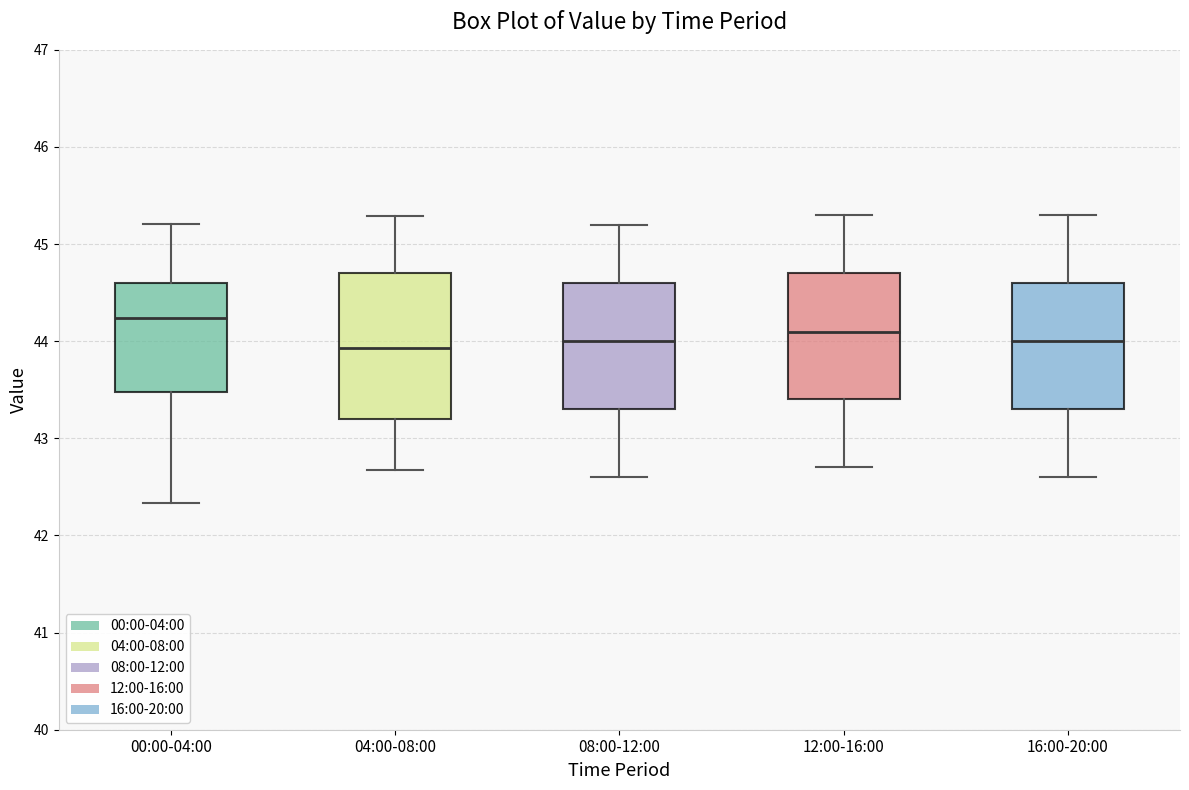

Where does the median line of the box for 16:00-20:00 sit on the y-axis? The values are not printed on the chart, so give them approximately, as read against the axis.

44.0